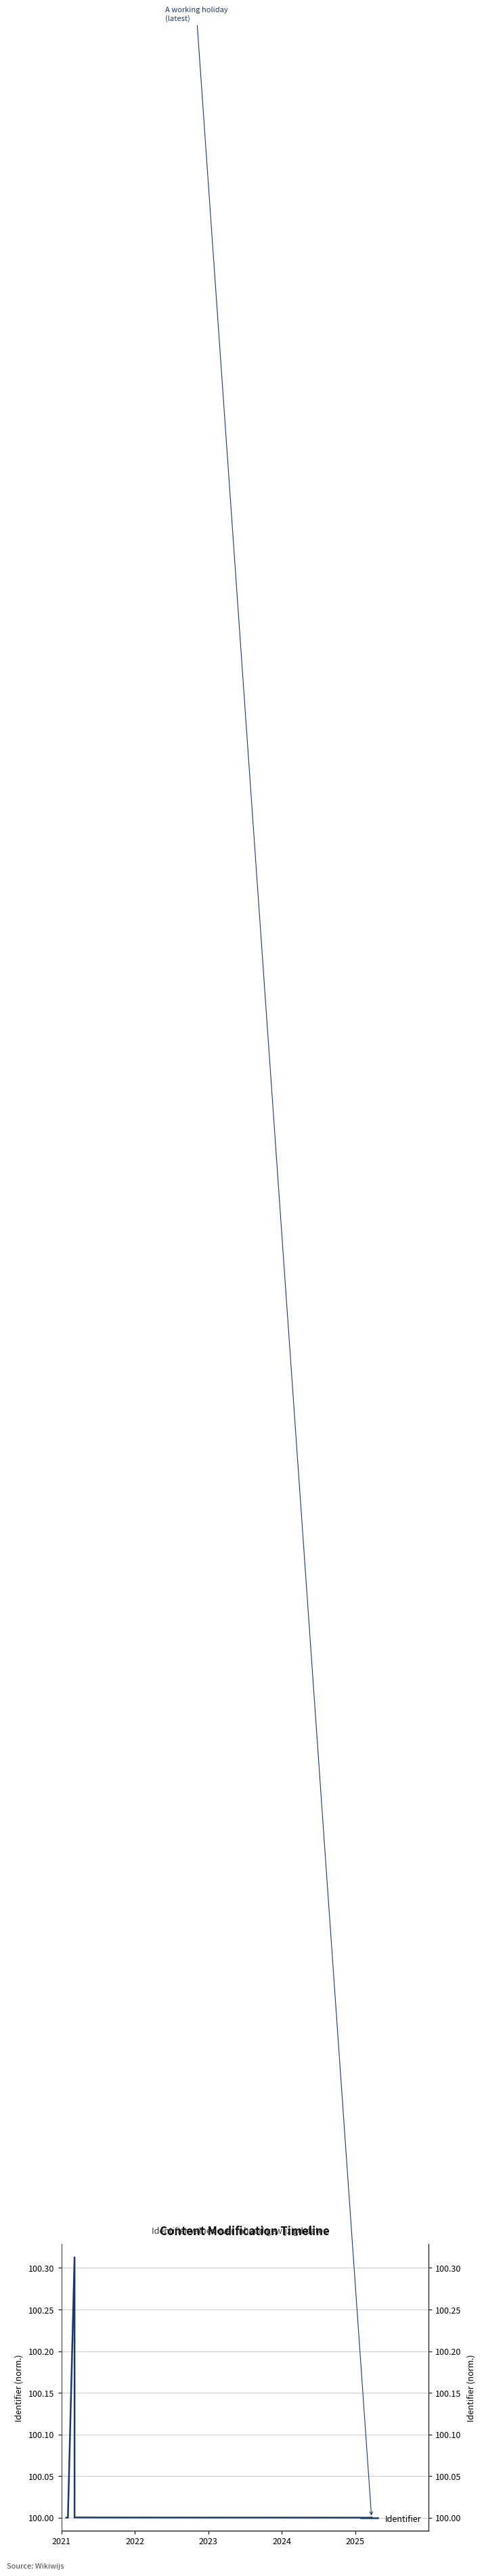

Does the chart have visible grid lines?

Yes